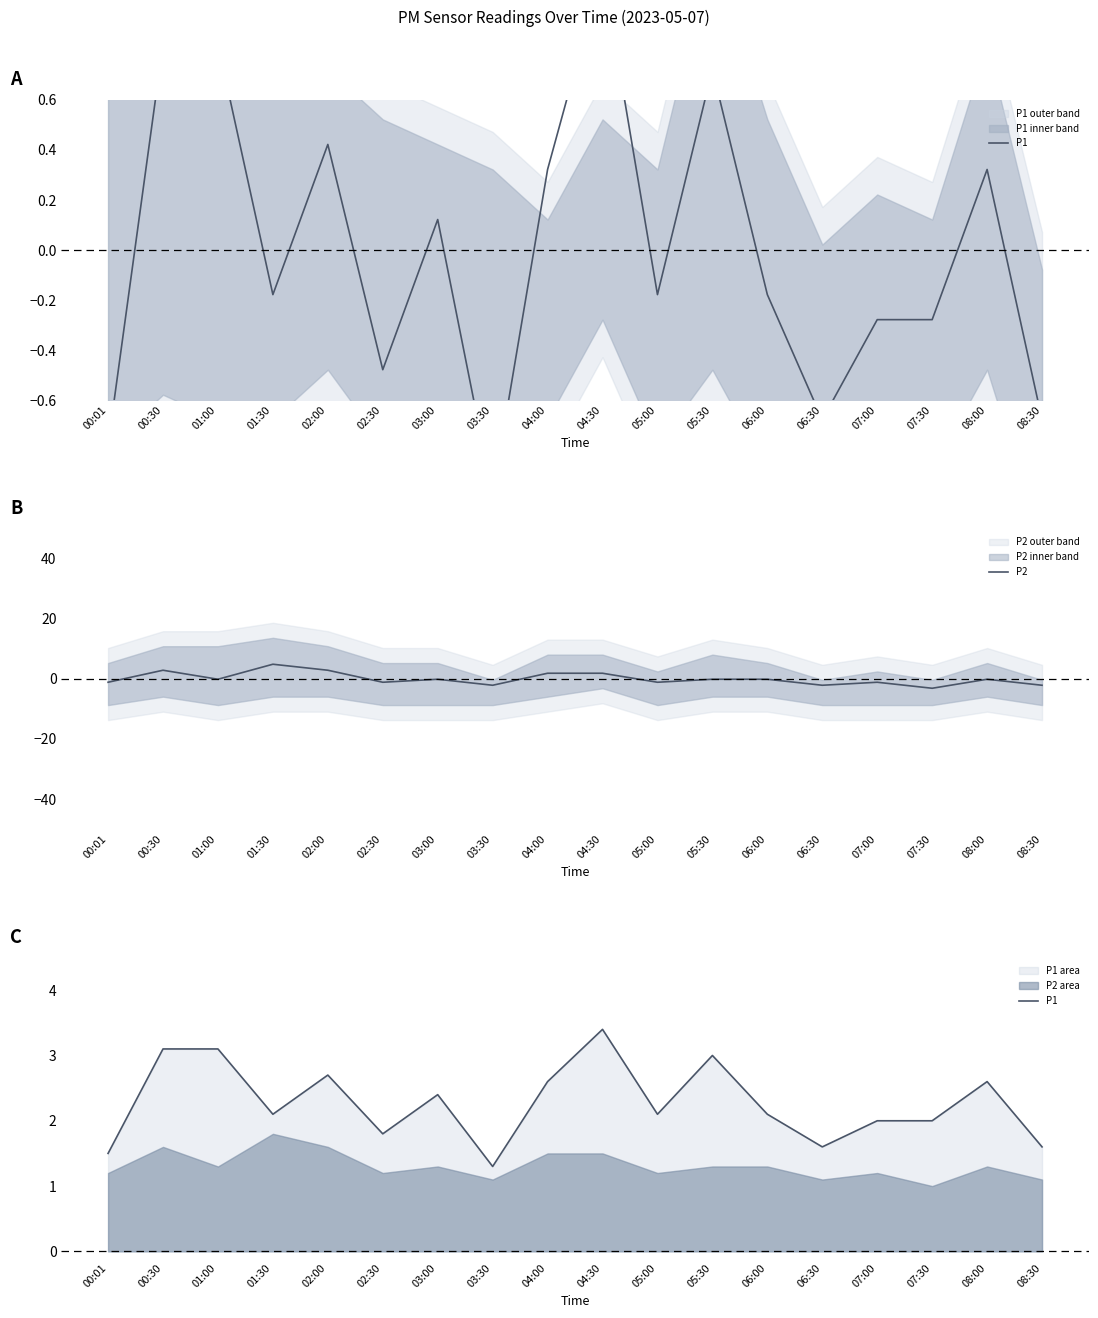

At which category does P1 reach its first local valley?

01:30